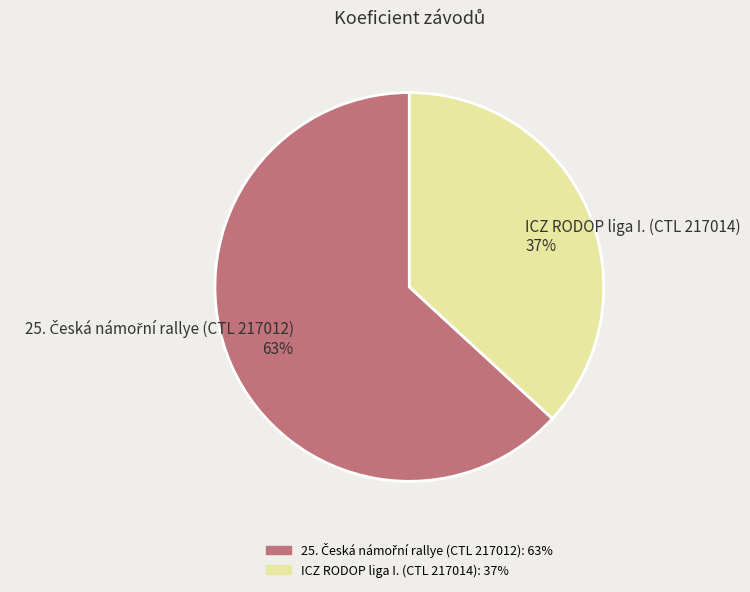

Does ICZ RODOP liga I. (CTL 217014) 37% represent more than half of the total?

No